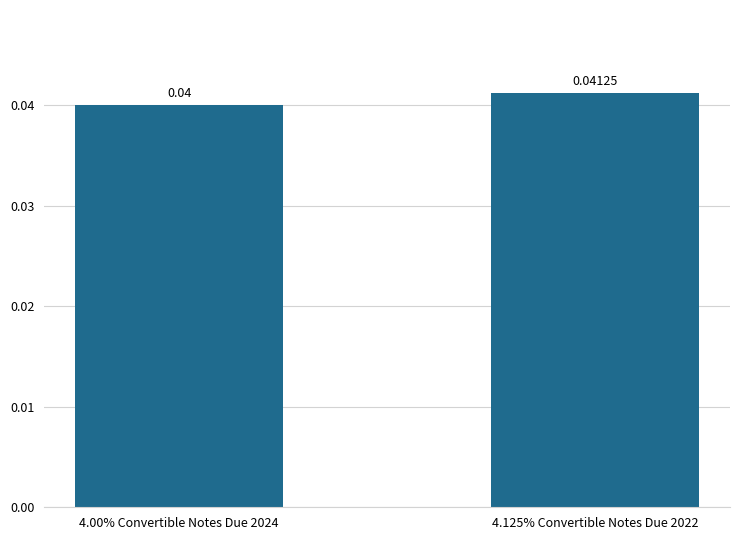

Rank the categories by value from highest to lowest.

4.125% Convertible Notes Due 2022, 4.00% Convertible Notes Due 2024